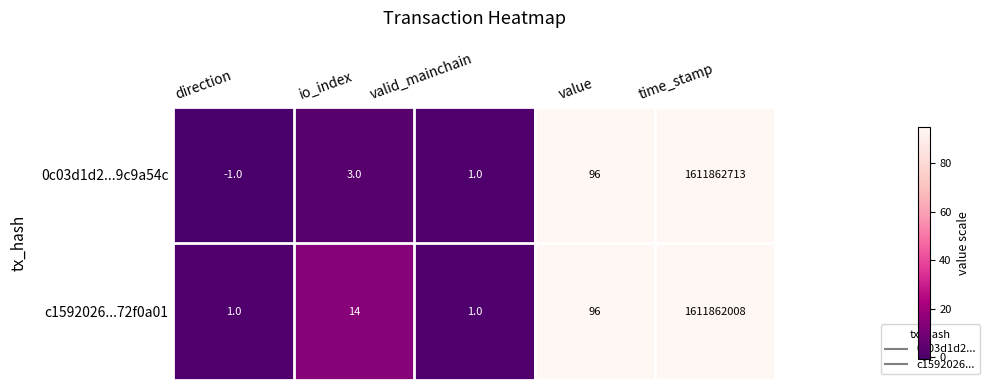

Is it true that c1592026...72f0a01 equals 1 at valid_mainchain?

True